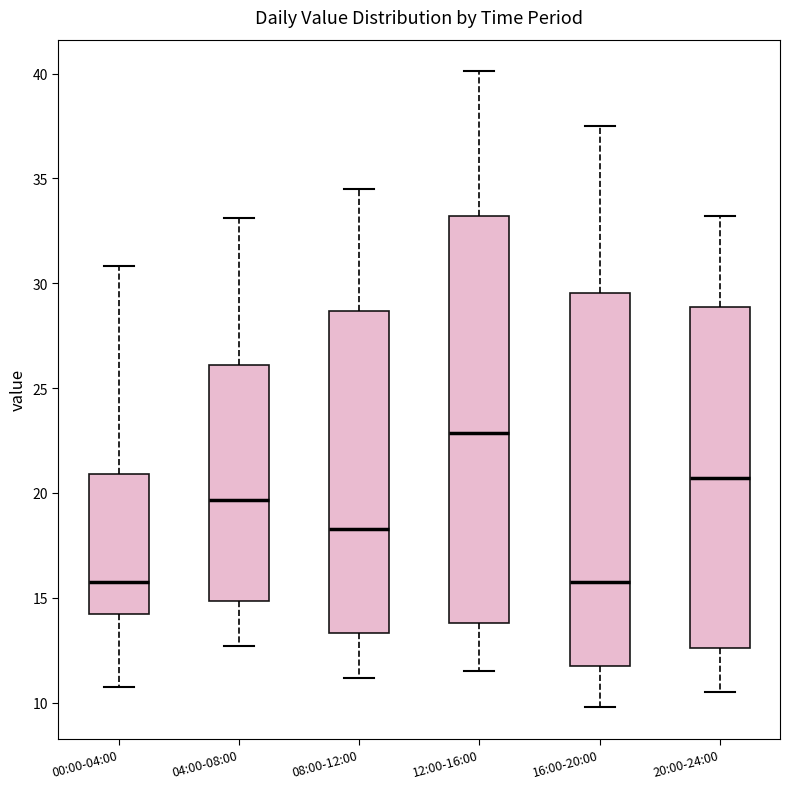

Comparing the boxes themselves (not the whiskers), which one is the tallest?

12:00-16:00